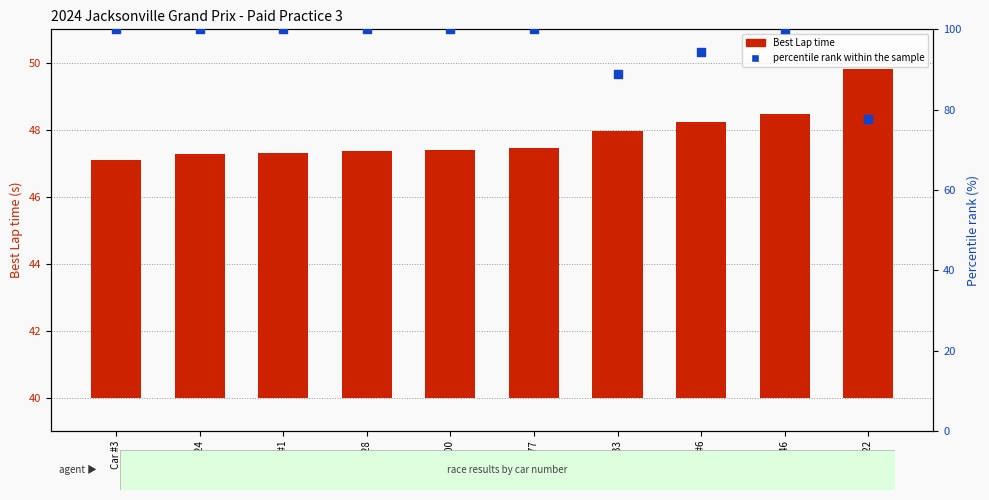

What are all the series names shown in the legend?

Best Lap time, percentile rank within the sample